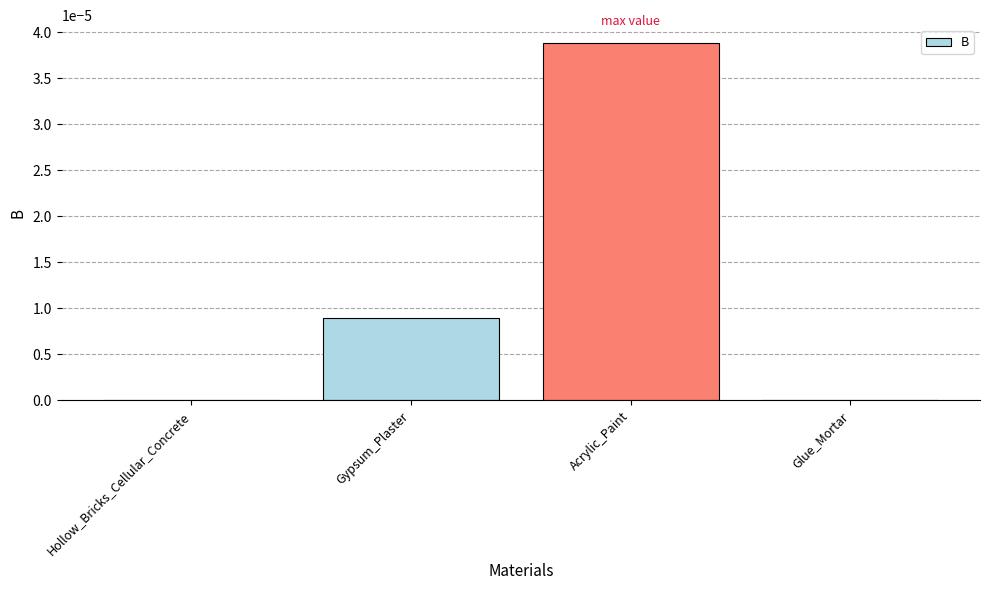

Is it true that the value at Acrylic_Paint is 0.0?

True